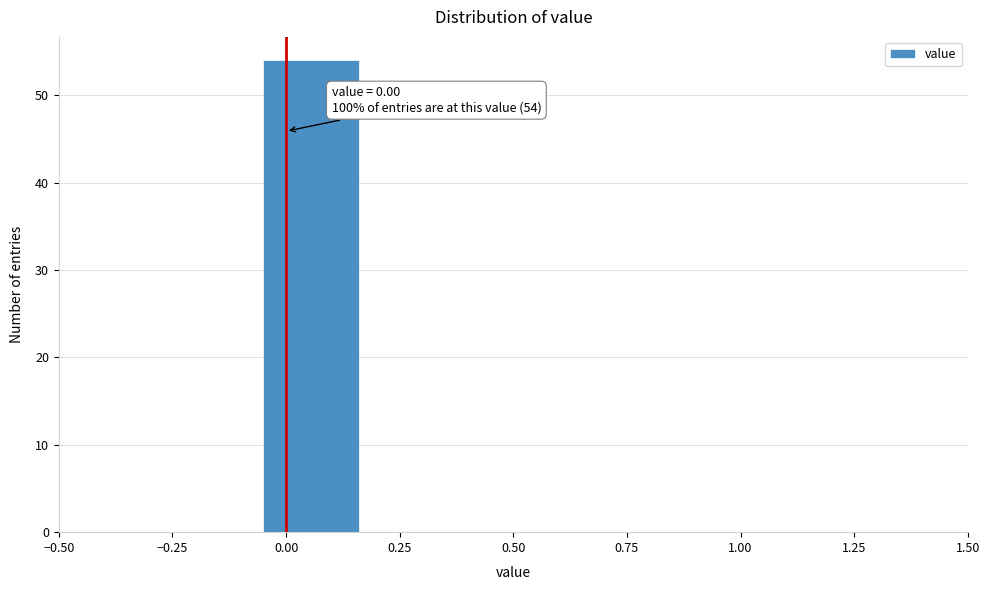

Over which range of the x-axis is the bar tallest?

-0.05 to 0.15